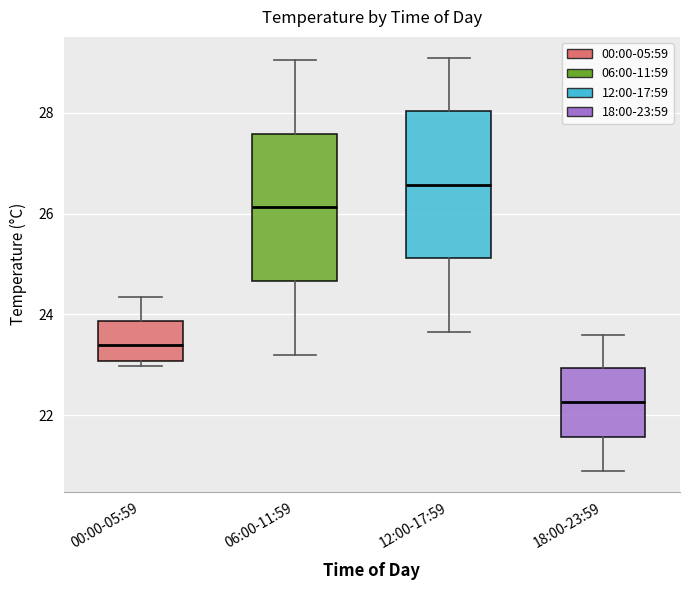

Where is the upper edge of the box for 00:00-05:59 on the y-axis? The values are not printed on the chart, so give them approximately, as read against the axis.

23.8